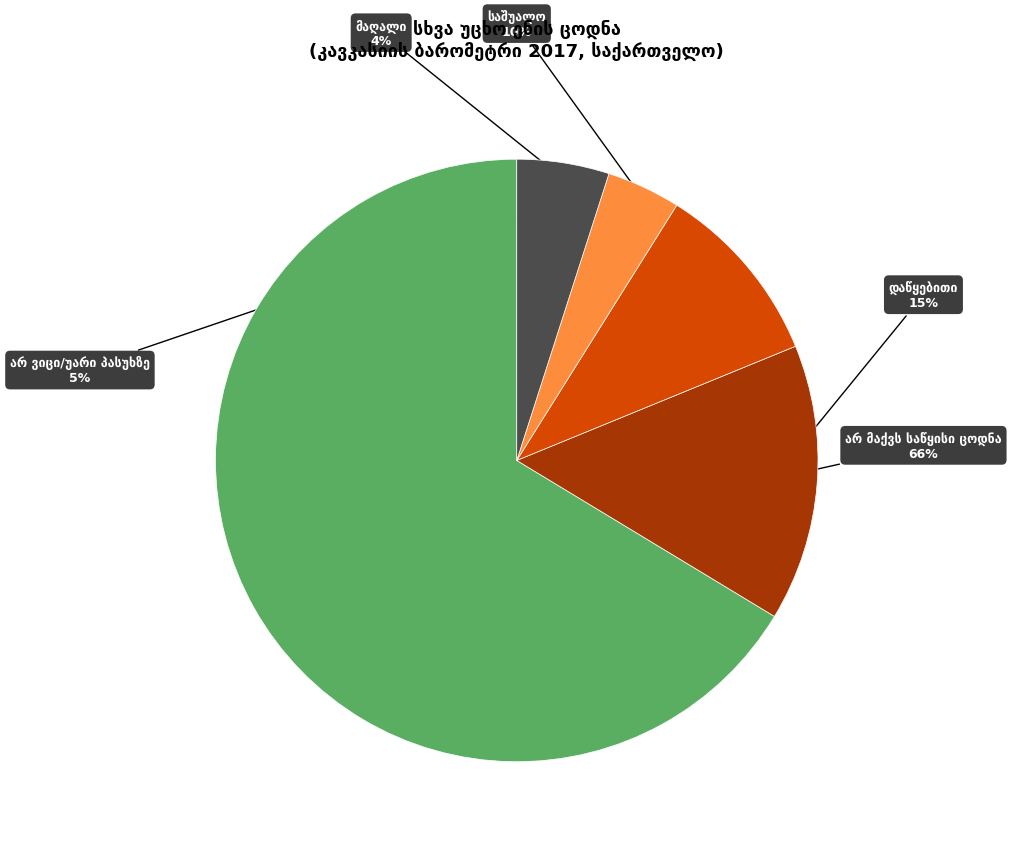

To the nearest percent, what is the average slice percentage?

20%